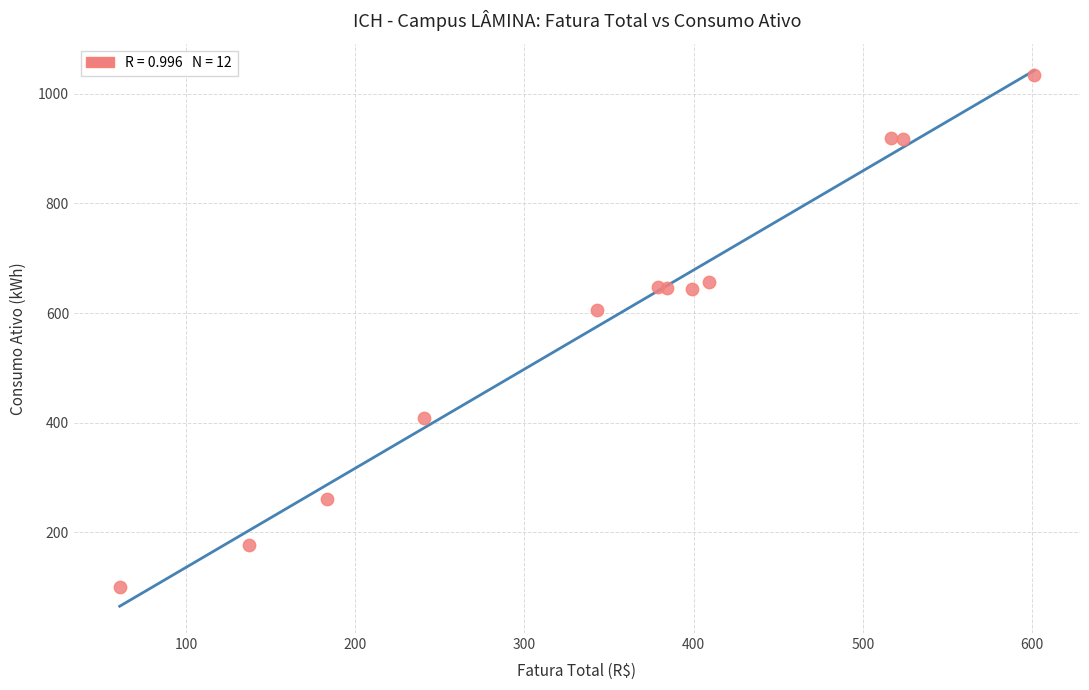

What Y value in the scatter plot is closest to 567?

605